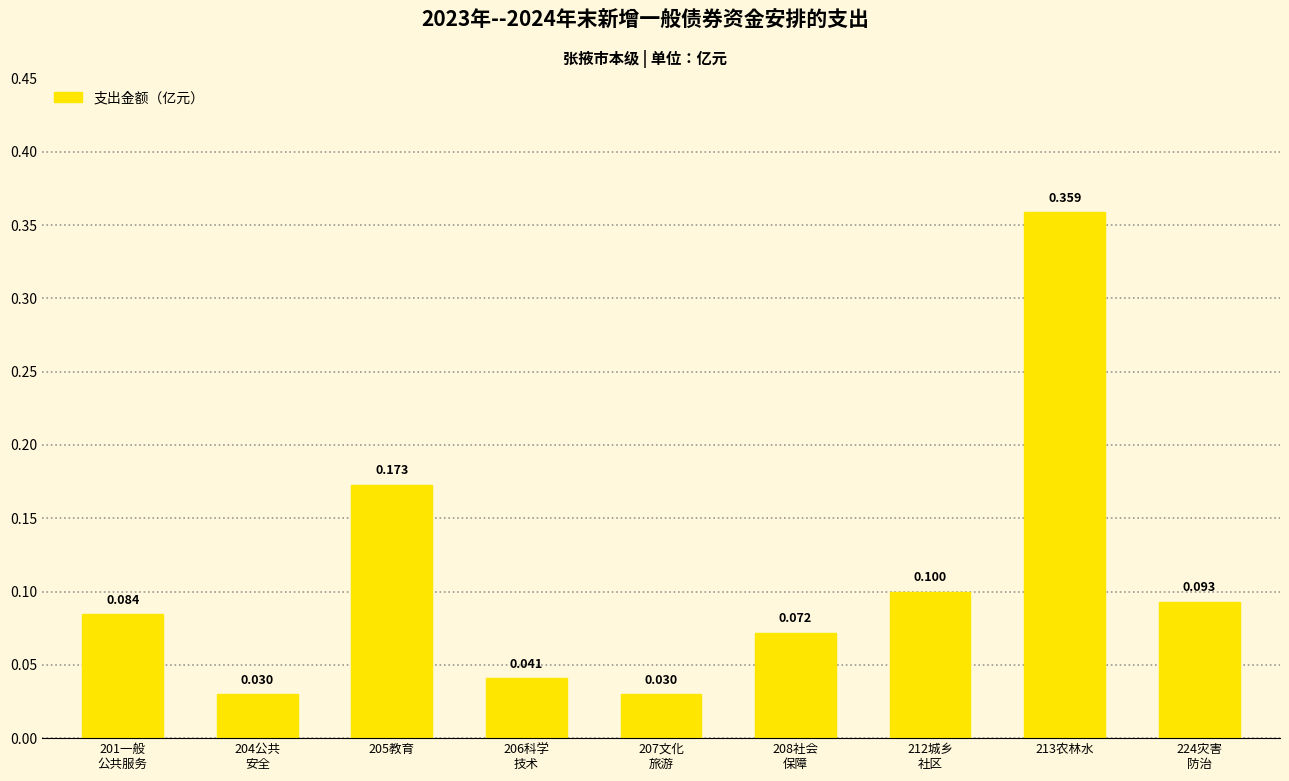

Reading right to left, list all the values displayed in this chart.

224灾害
防治=0.1	213农林水=0.4	212城乡
社区=0.1	208社会
保障=0.1	207文化
旅游=0.0	206科学
技术=0.0	205教育=0.2	204公共
安全=0.0	201一般
公共服务=0.1